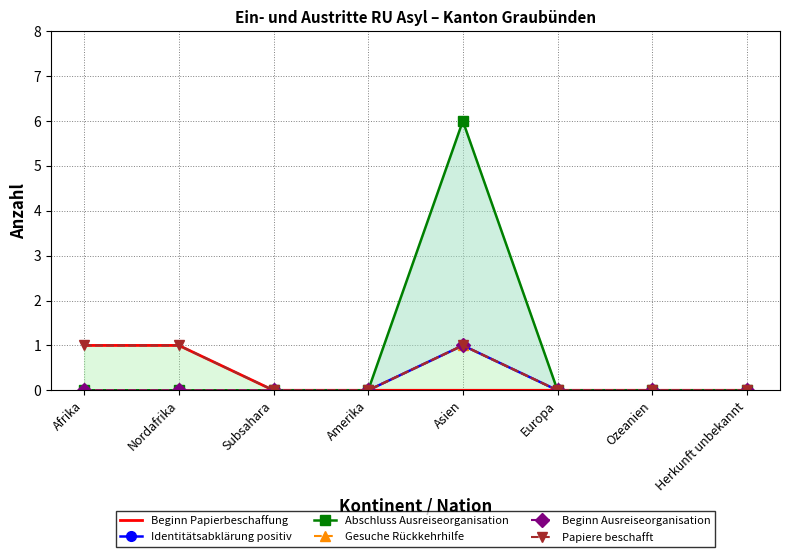

What is the difference between the maximum and second lowest values in the Beginn Ausreiseorganisation series?

1